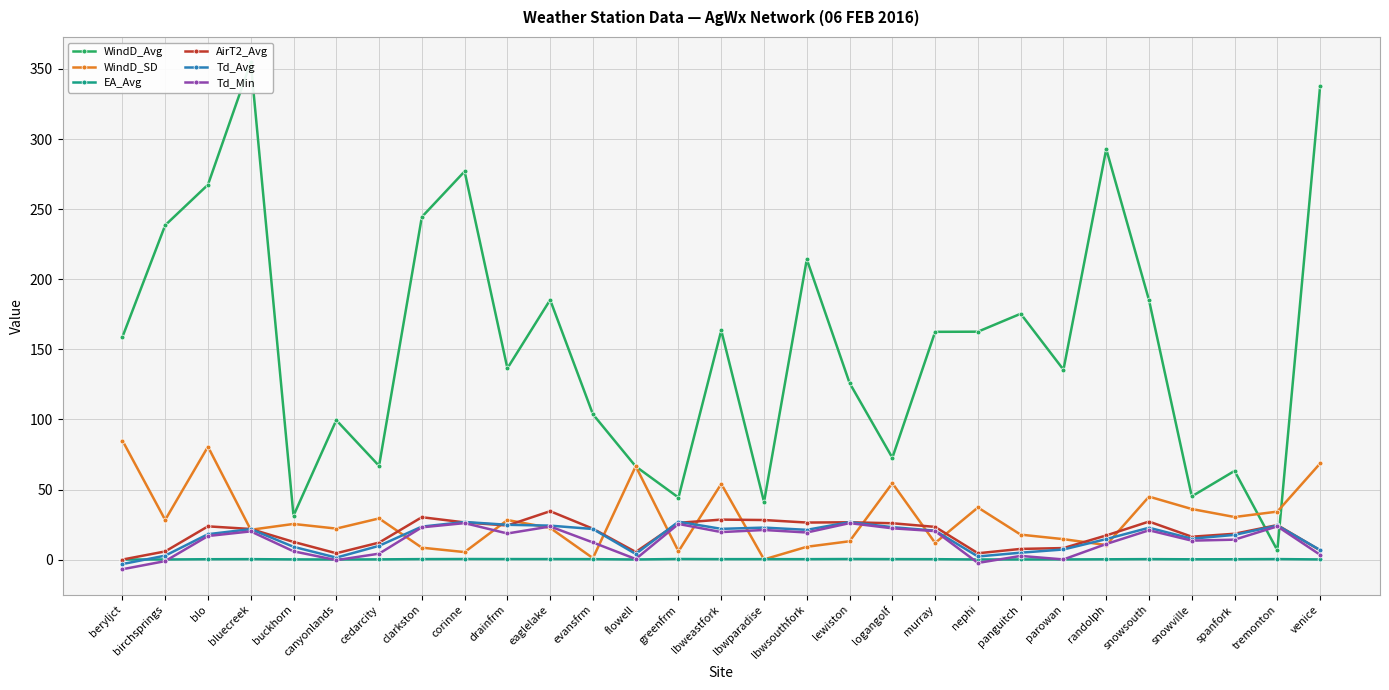

True or false: AirT2_Avg has more than 2 interior local peaks.

True